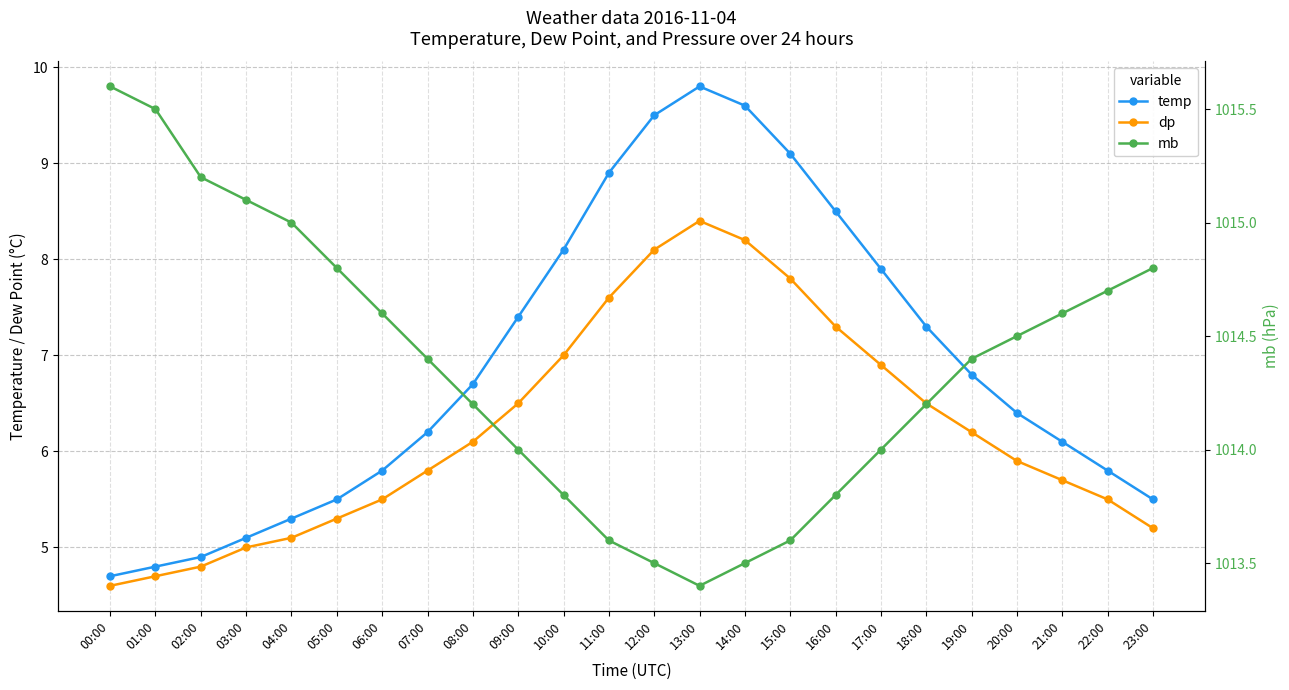

List the labels in order of temp value, smallest first.

00:00, 01:00, 02:00, 03:00, 04:00, 05:00, 23:00, 06:00, 22:00, 21:00, 07:00, 20:00, 08:00, 19:00, 18:00, 09:00, 17:00, 10:00, 16:00, 11:00, 15:00, 12:00, 14:00, 13:00